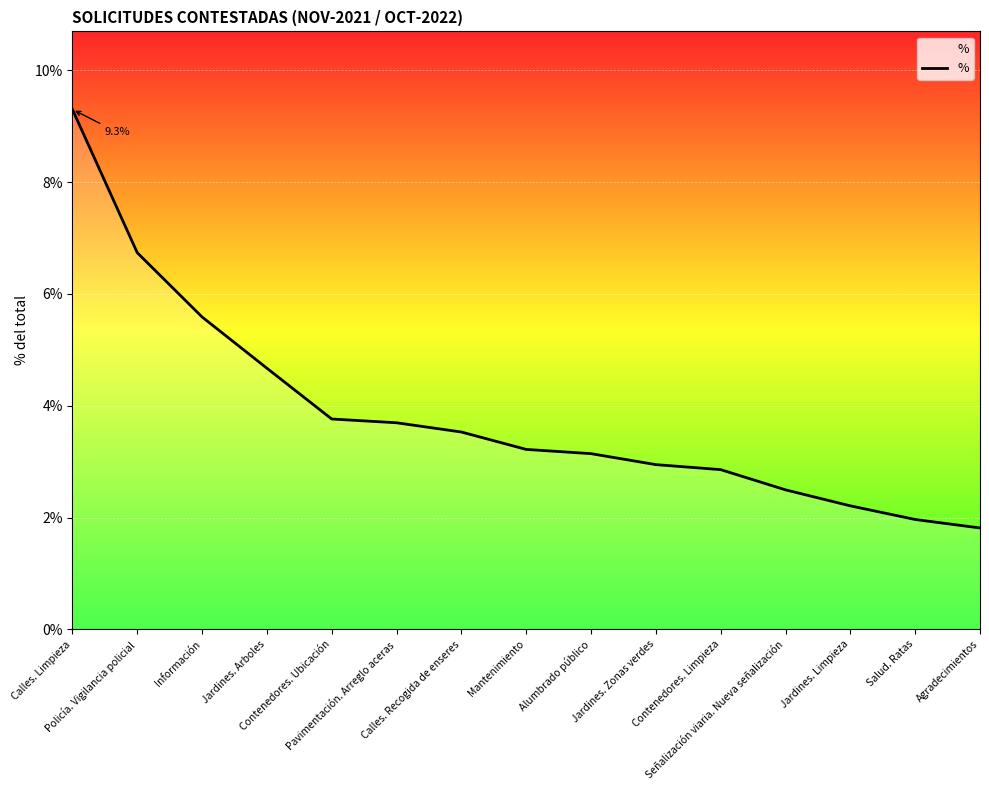

Is this an area chart (filled region under the line)?

Yes